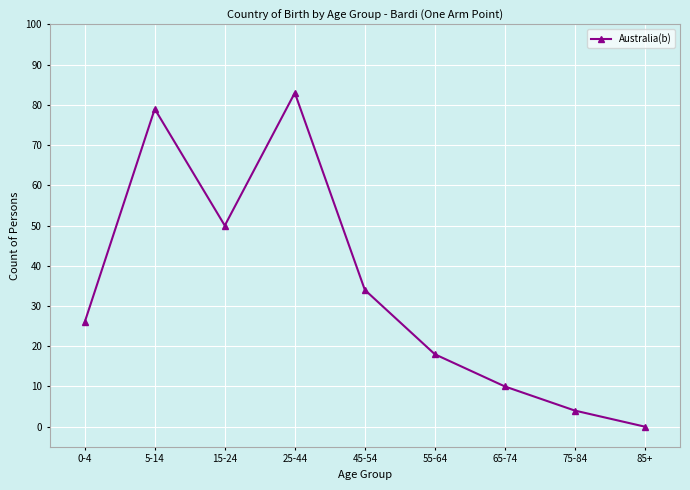

Rank the categories by value from lowest to highest.

85+, 75-84, 65-74, 55-64, 0-4, 45-54, 15-24, 5-14, 25-44